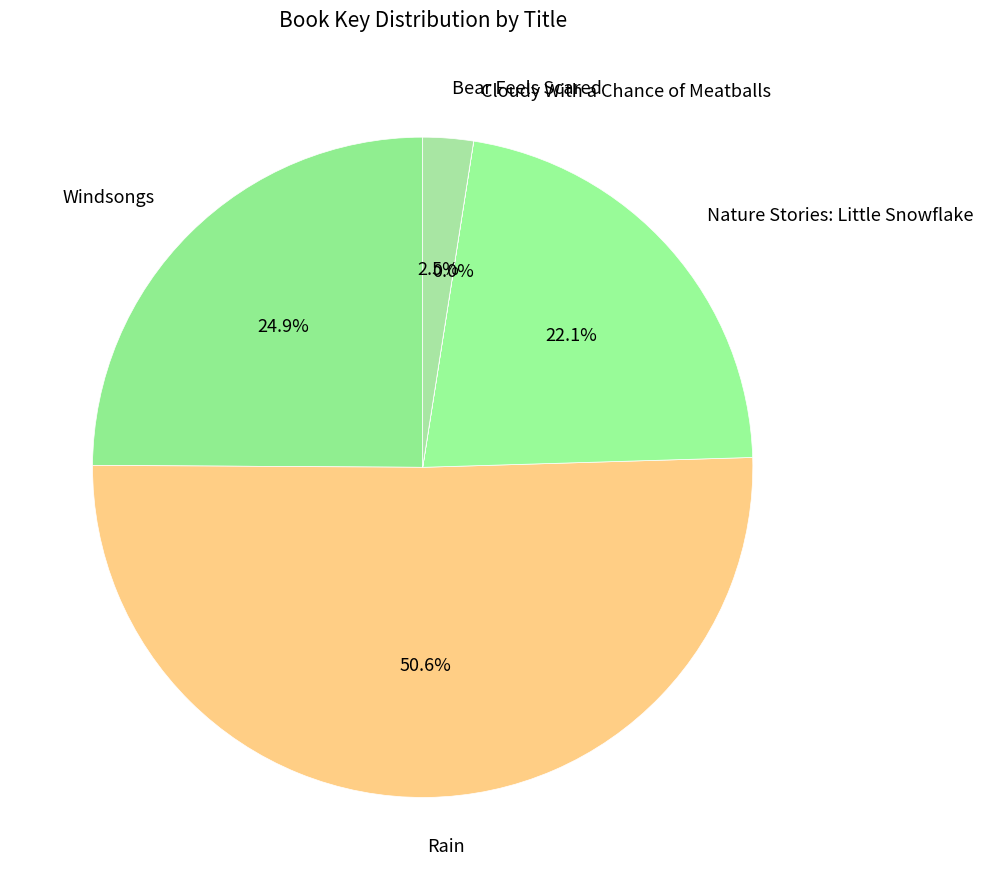

Which category has the biggest portion of the pie?

Rain